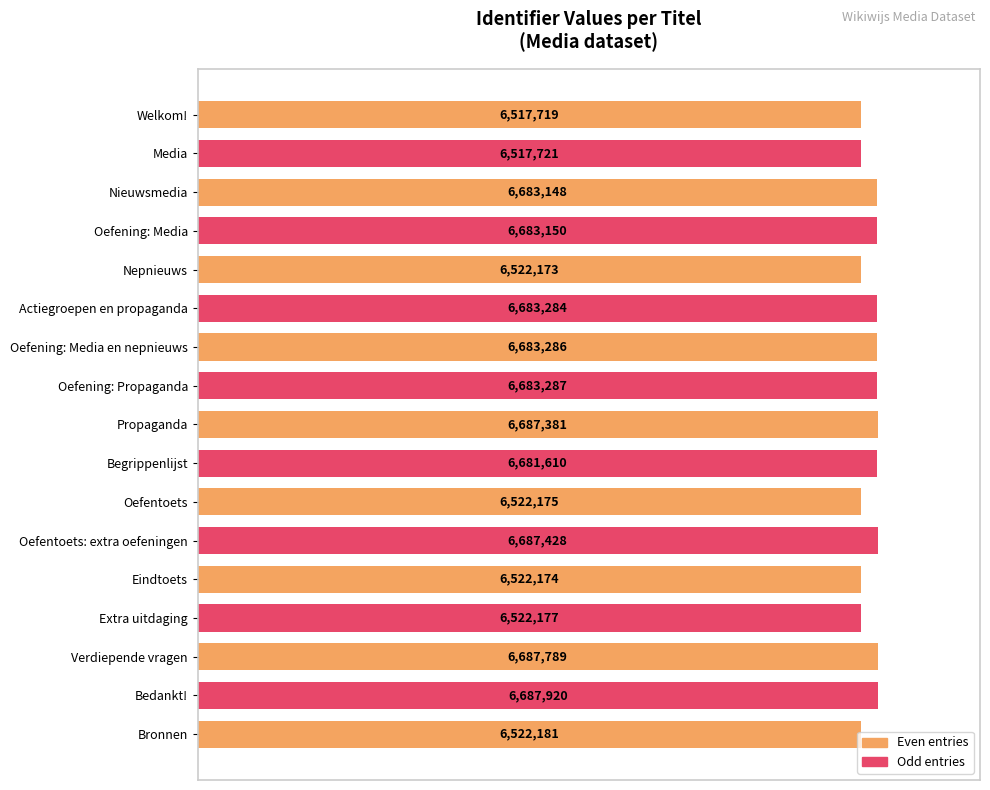

How many bars are there in total?

17